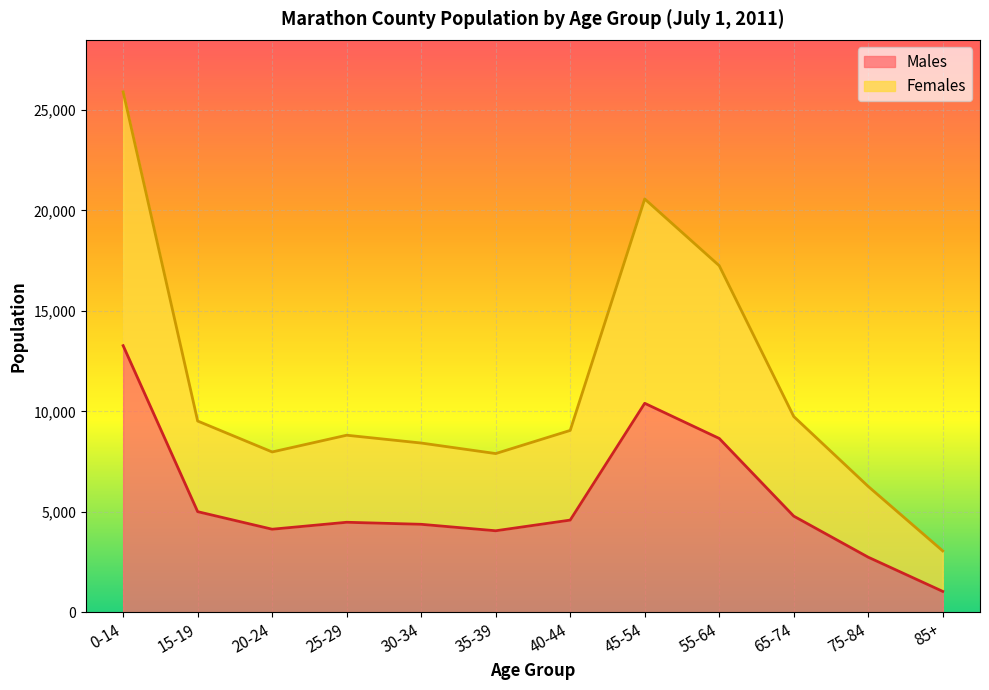

True or false: Females has more than 2 points higher than both neighbors.

False